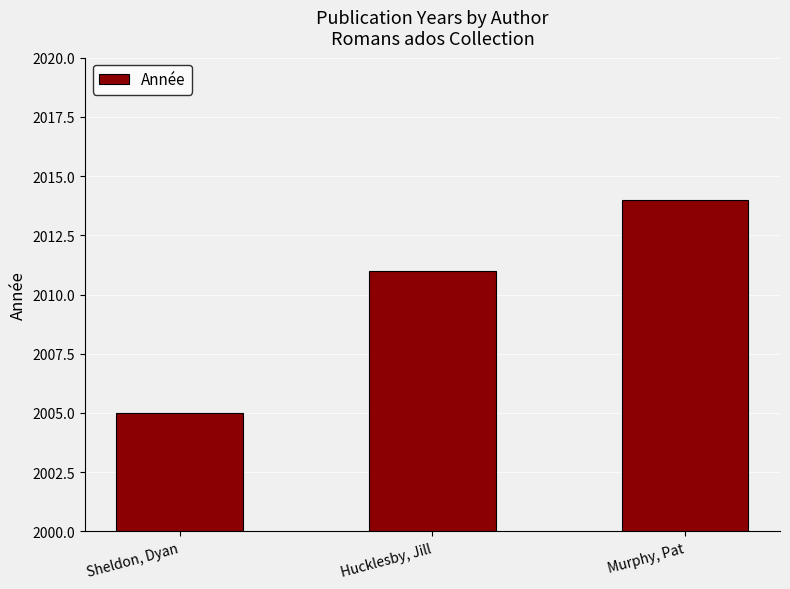

List the labels in order of value, smallest first.

Sheldon, Dyan, Hucklesby, Jill, Murphy, Pat